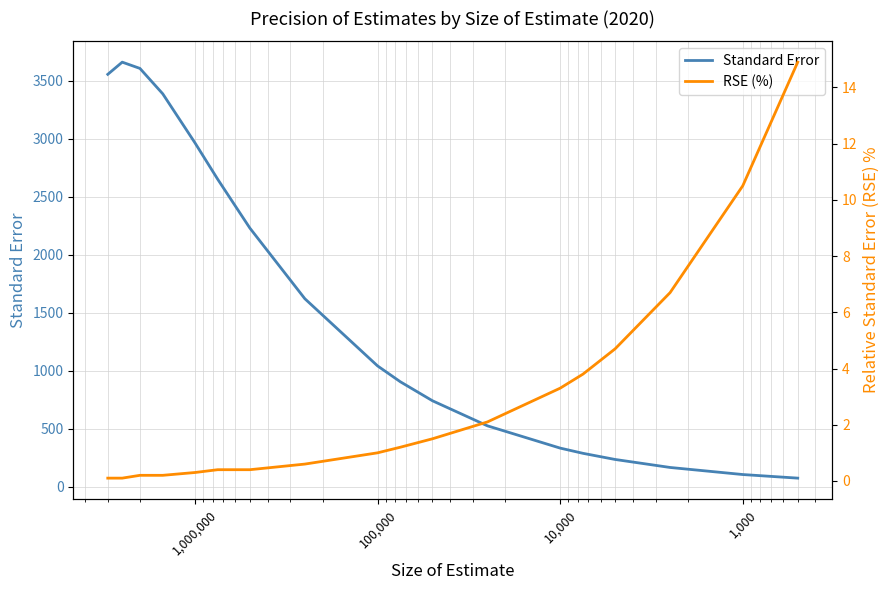

The value of RSE (%) at 10 is 2.7. True or false?

False